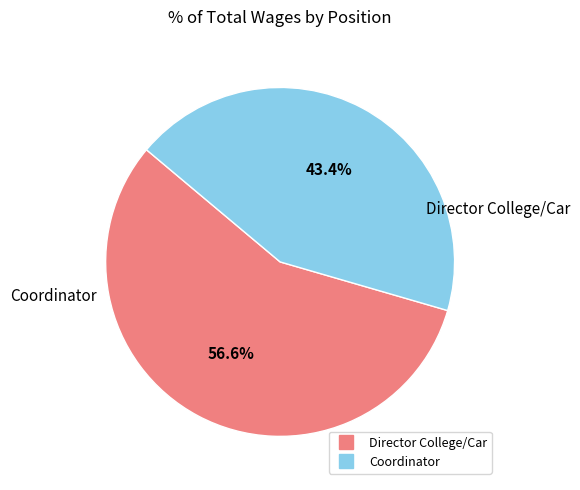

Is Coordinator the majority of the pie?

No